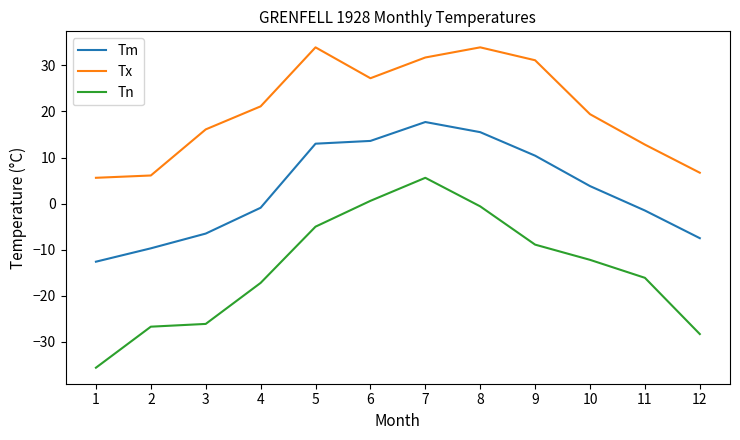

Reading left to right, list all the values displayed in this chart.

Tm: 1=-12.6	2=-9.7	3=-6.5	4=-0.9	5=13.0	6=13.6	7=17.7	8=15.5	9=10.4	10=3.8	11=-1.5	12=-7.5
Tx: 1=5.6	2=6.1	3=16.1	4=21.1	5=33.9	6=27.2	7=31.7	8=33.9	9=31.1	10=19.4	11=12.8	12=6.7
Tn: 1=-35.6	2=-26.7	3=-26.1	4=-17.2	5=-5.0	6=0.6	7=5.6	8=-0.6	9=-8.9	10=-12.2	11=-16.1	12=-28.3